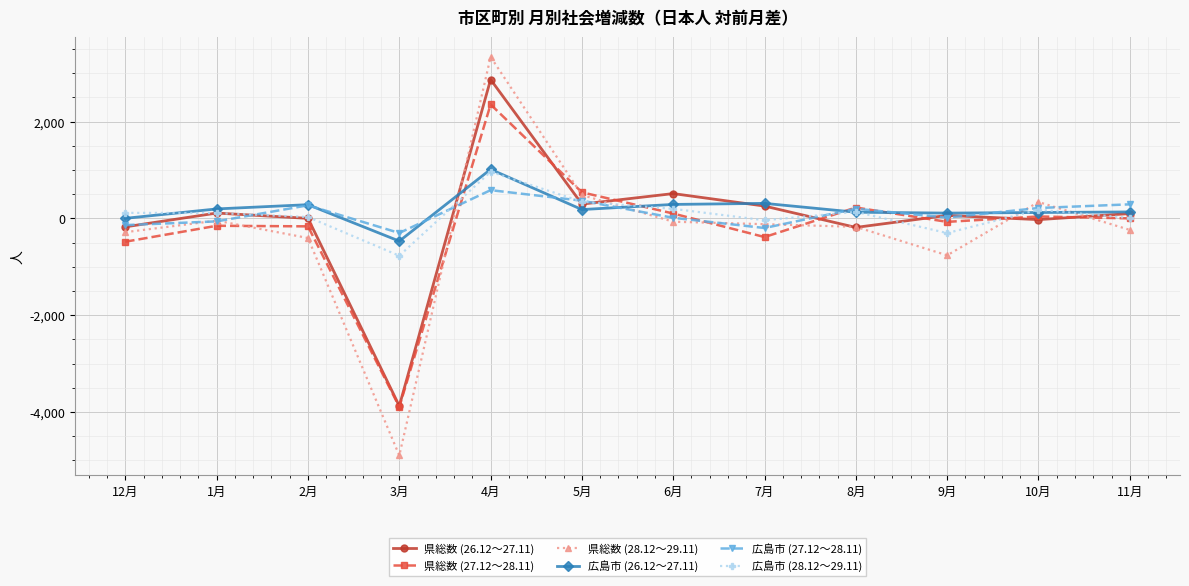

True or false: 県総数 (26.12～27.11) has more than 0 interior local peaks.

True